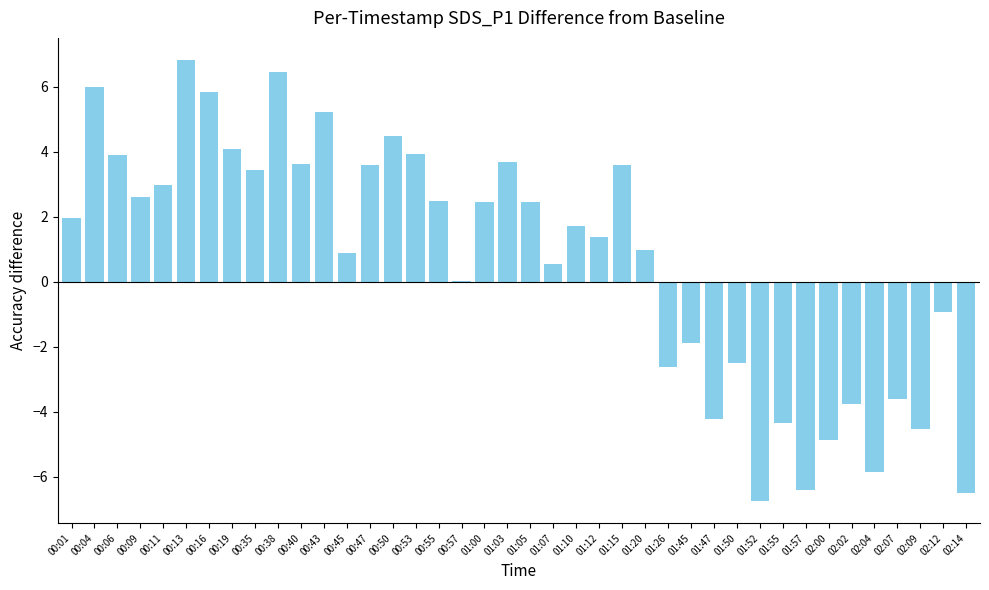

Does the chart contain stacked bars?

No